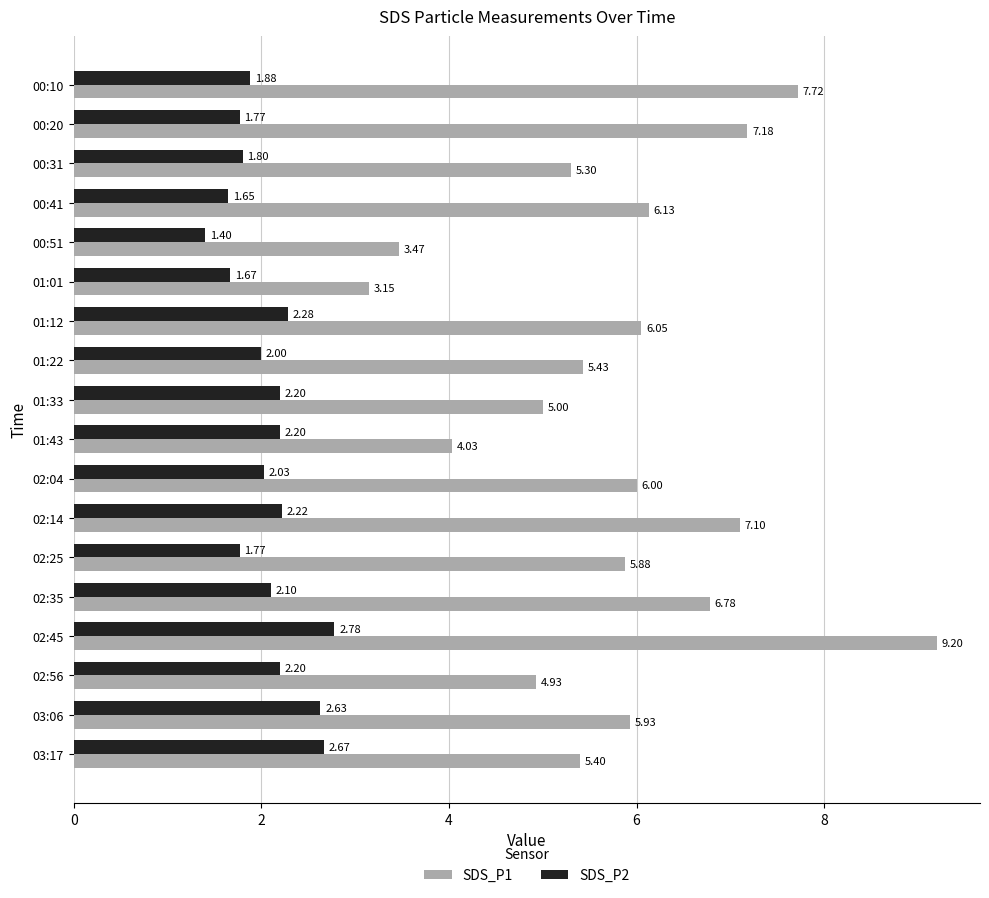

Which series has the widest spread of values?

SDS_P1